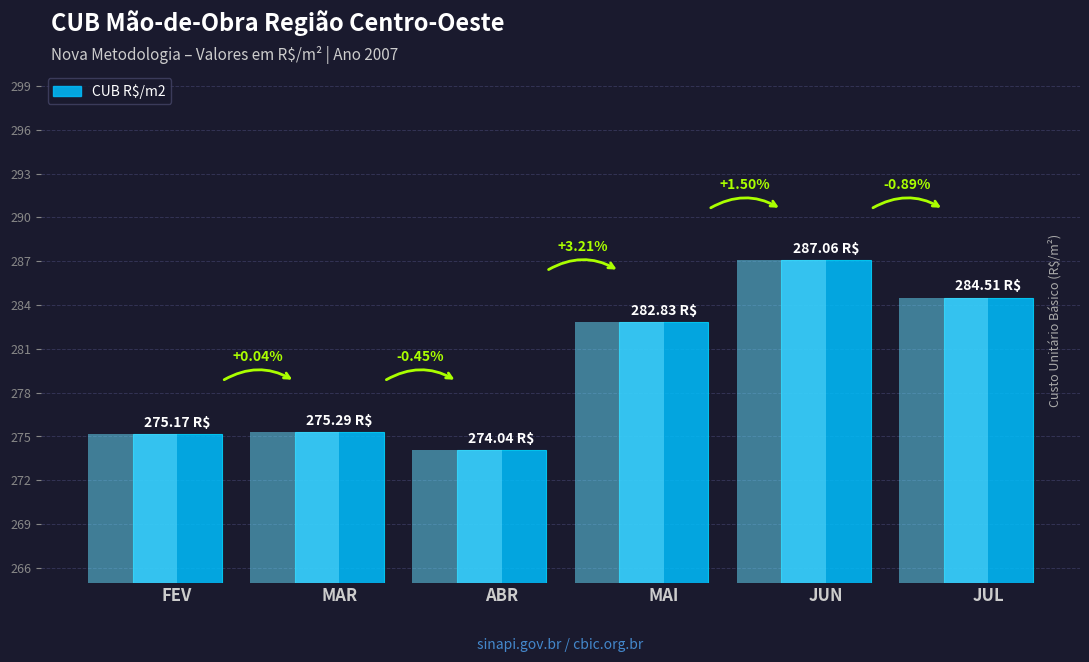

What is the change in value from MAR to JUL?

+9.2